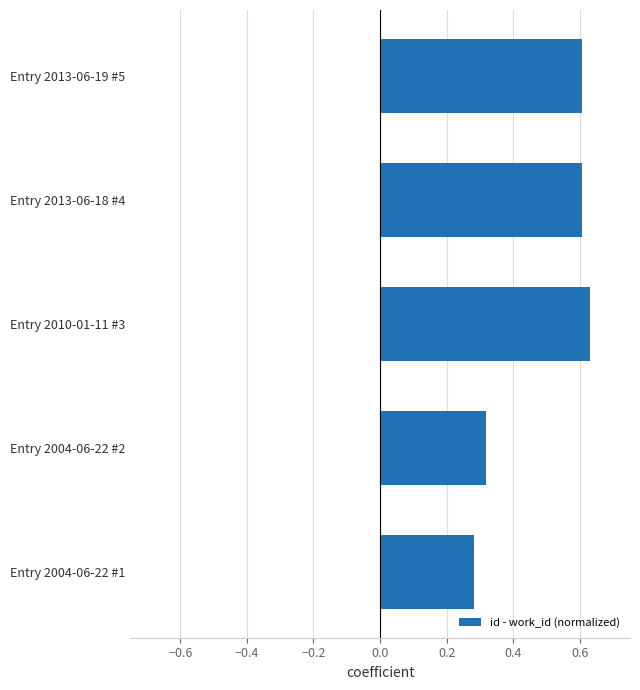

Does the chart contain any negative values?

No